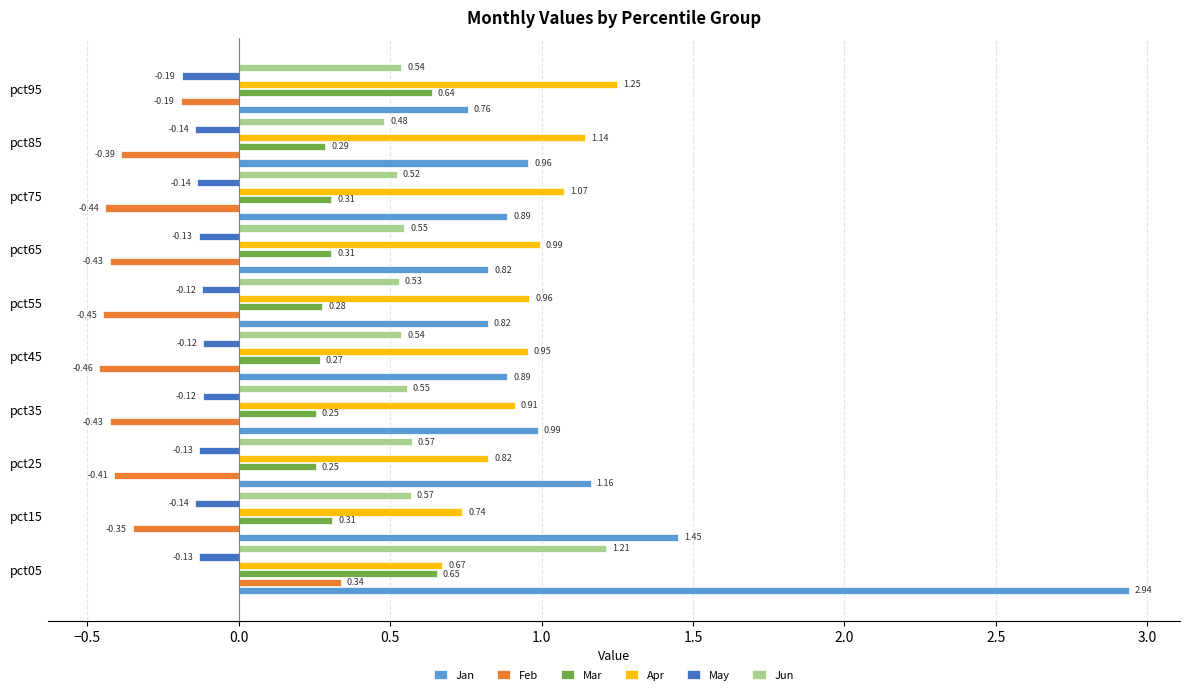

What is the sum of all Feb values?

-3.2